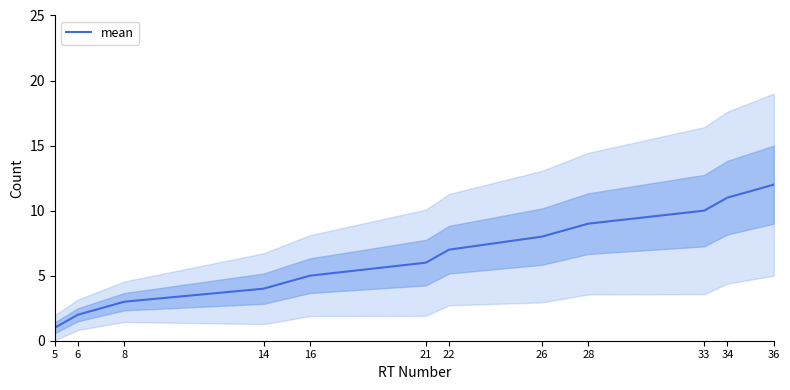

List the labels in order of value, smallest first.

5, 6, 8, 14, 16, 21, 22, 26, 28, 33, 34, 36